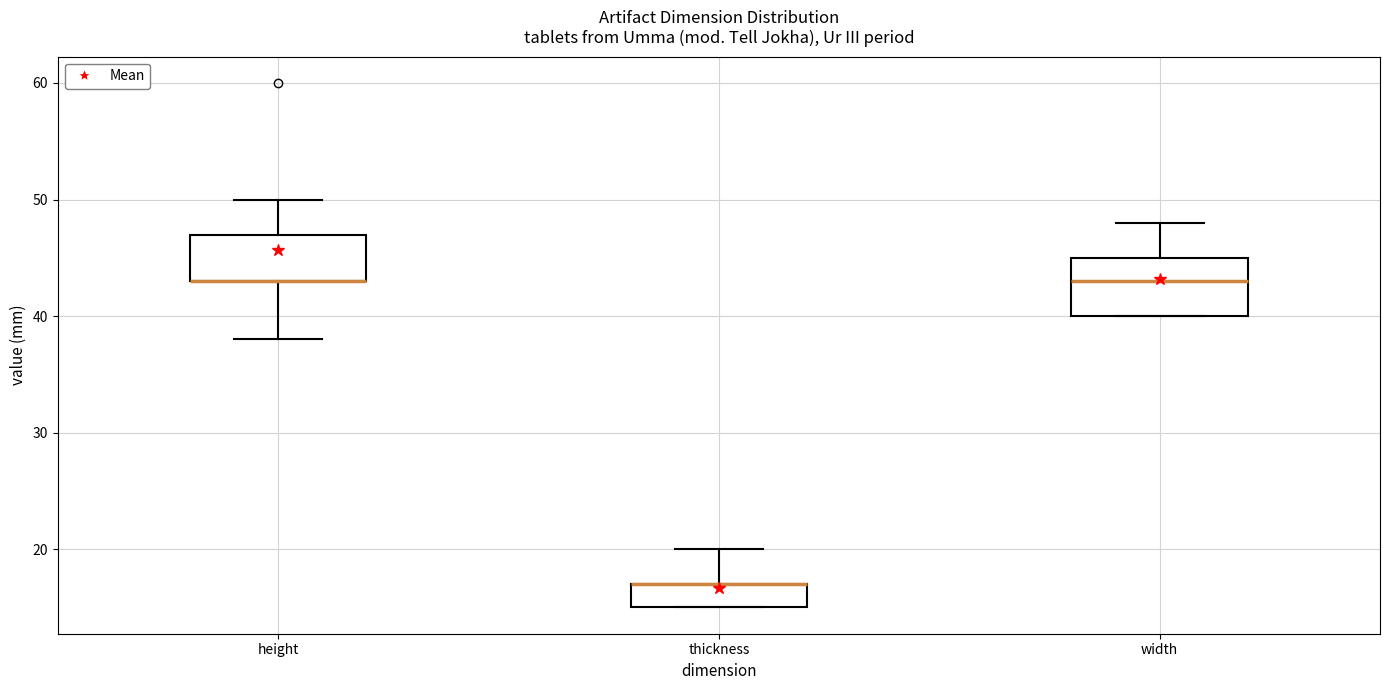

Reading left to right, read every box against the y-axis: the position of its median line, the range the box covers, and the ends of its whiskers. The values are not printed on the chart, so give them approximately, as read against the axis.

height: median 43 (drawn on the box's lower edge), box 43 to 47, whiskers 38 to 50
thickness: median 17 (drawn on the box's upper edge), box 15 to 17, whiskers 15 to 20
width: median 43, box 40 to 45, whiskers 40 to 48